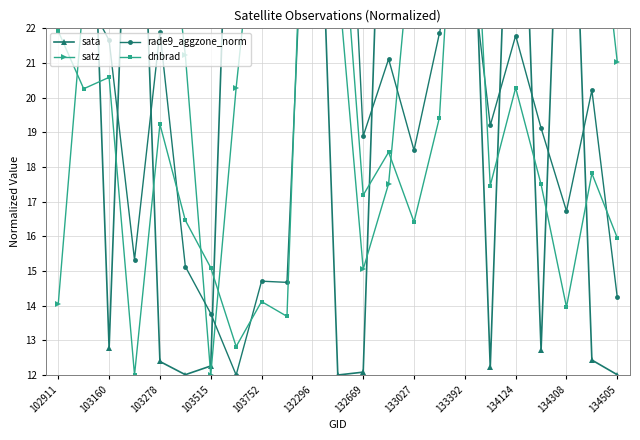

What is the difference between the highest and lowest values at 21?

15.1